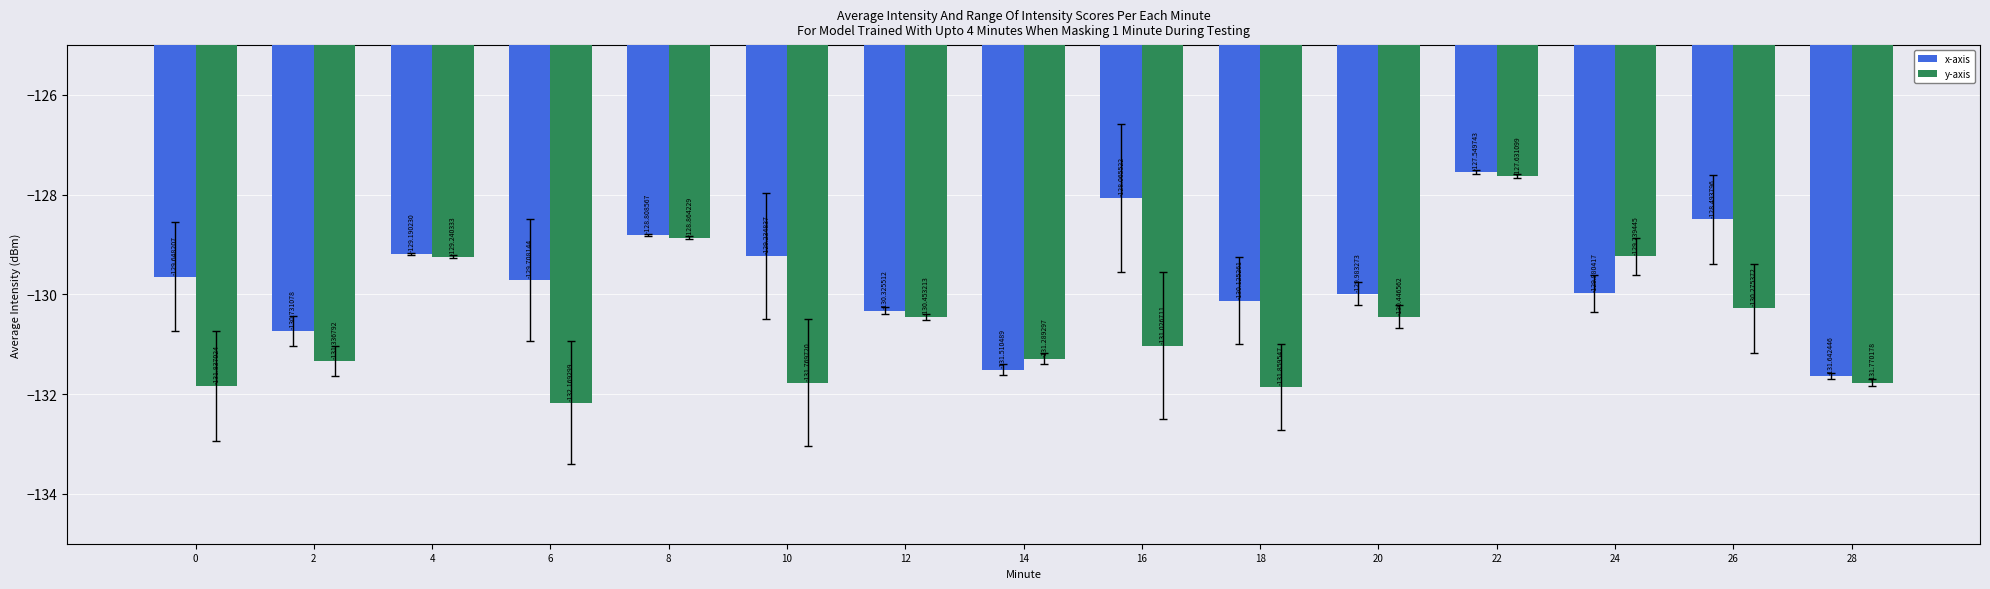

How many data points in y-axis are less than -131?

8